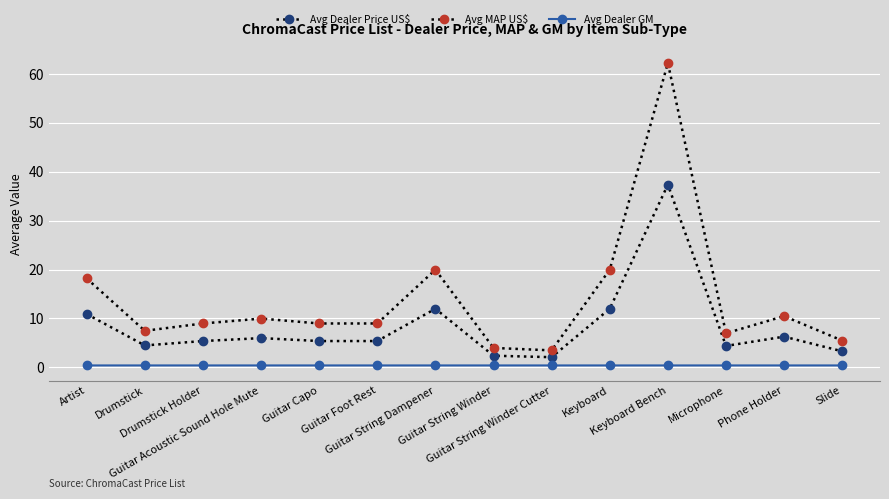

True or false: Avg Dealer Price US$ and Avg Dealer GM cross at least once.

False